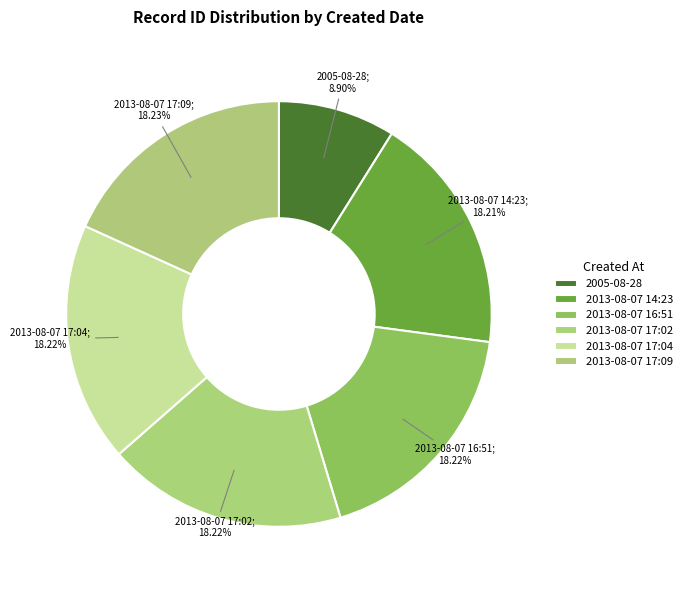

True or false: 2013-08-07 17:02 accounts for 6% of the total.

False